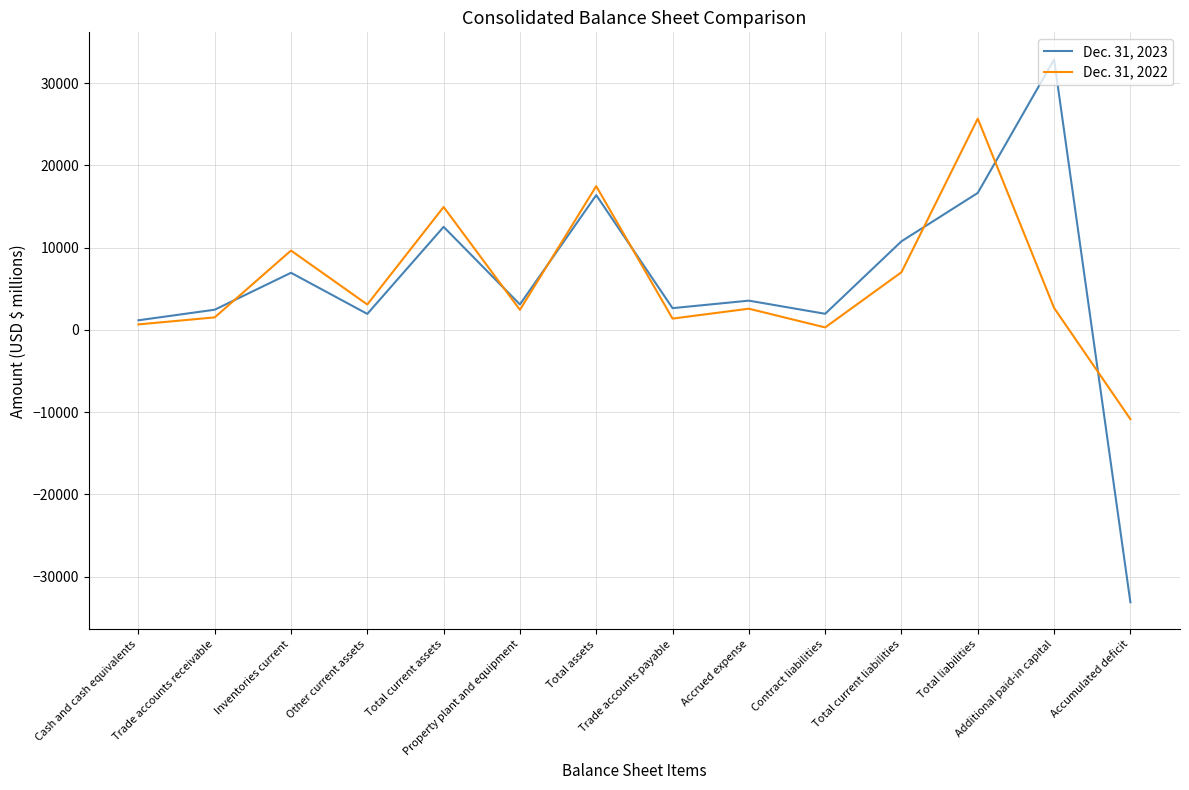

Which category has the highest value across all series?

Additional paid-in capital